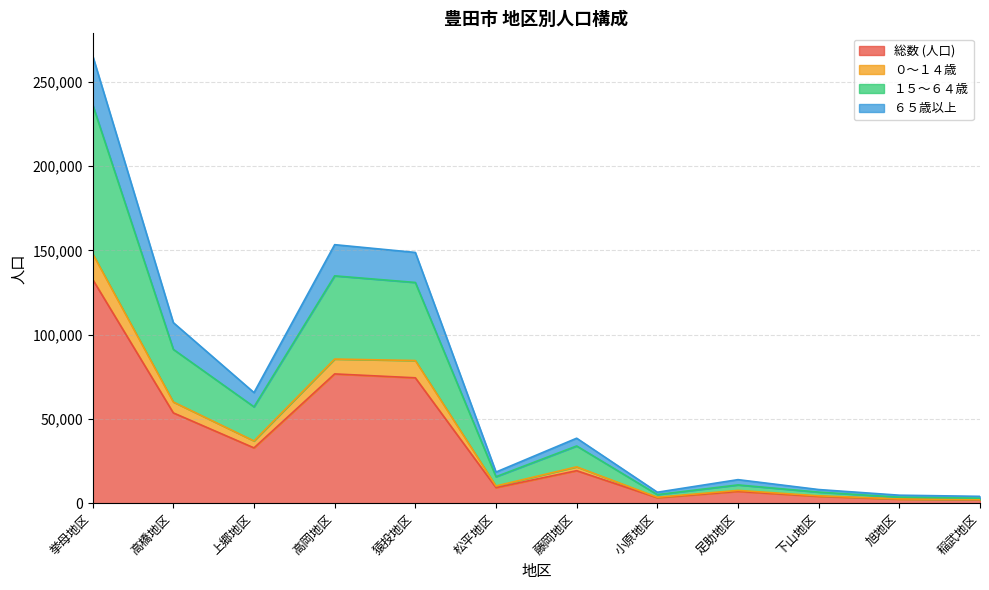

Reading left to right, extract all data points from this chart.

総数 (人口): 132745	53562	32807	76688	74381	9229	19272	3251	6981	4045	2367	2024
０～１４歳: 148020	60042	36927	85509	84624	10204	21553	3518	7581	4363	2538	2151
１５～６４歳: 236434	91251	57162	134878	130952	15692	33936	5086	10825	6553	3557	2964
６５歳以上: 265490	107124	65614	153376	148762	18458	38544	6502	13962	8090	4734	4048